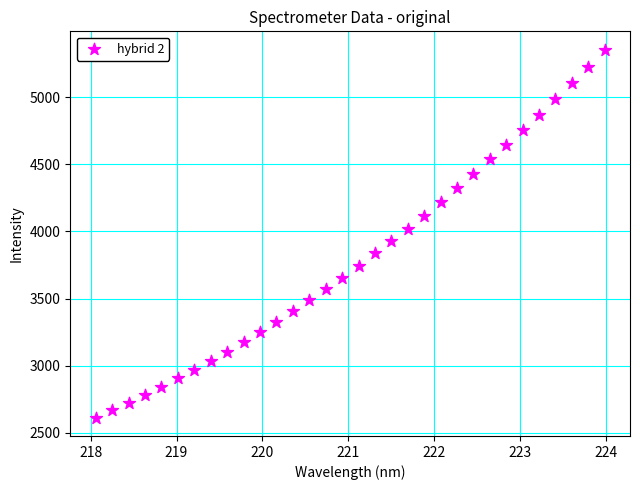

What is the range of Y values (max minus min)?

2742.7